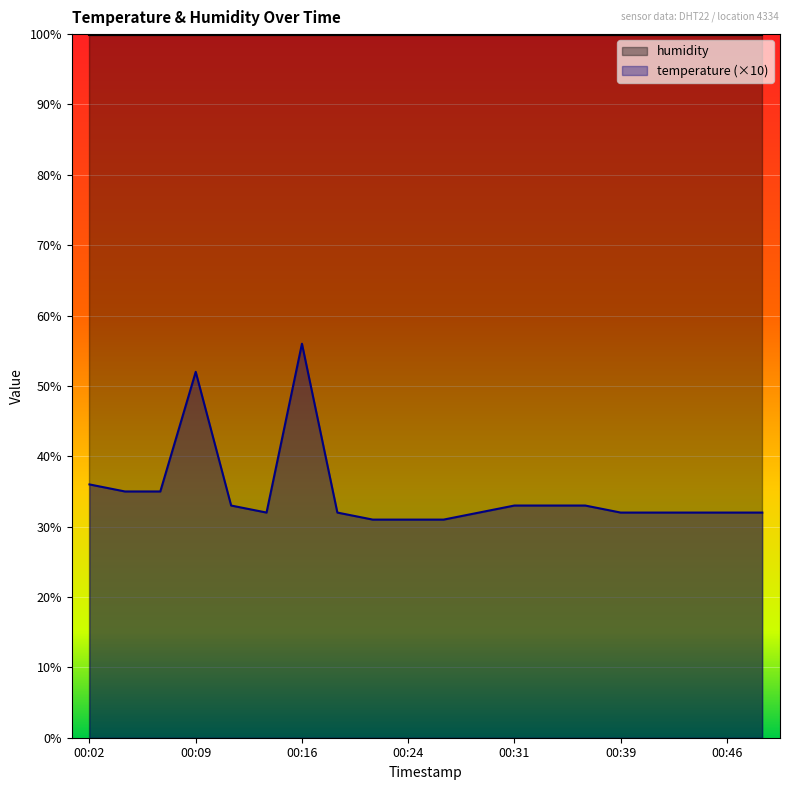

Count the number of values greater than 32.

9